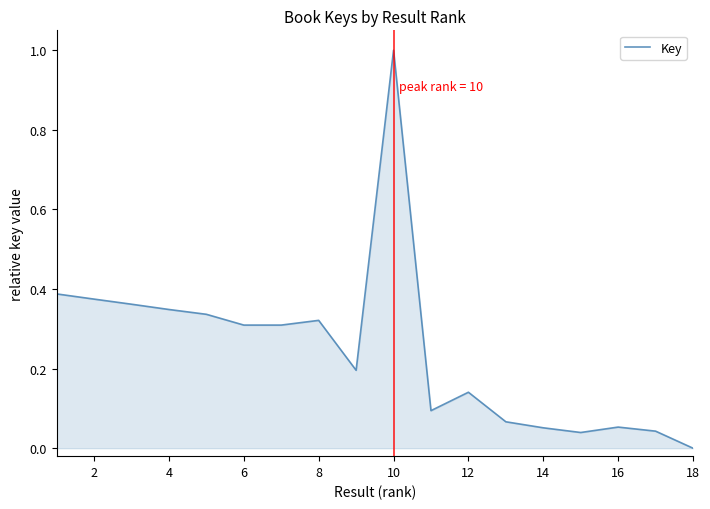

Does the chart display data point markers on the line(s)?

No